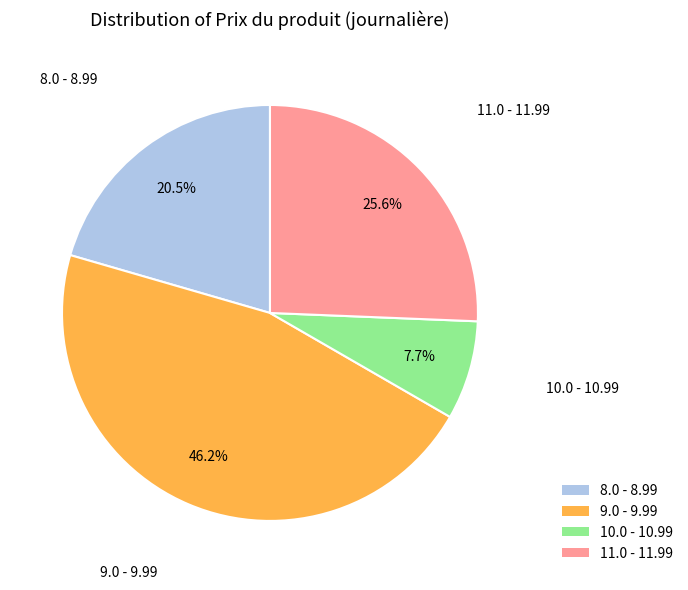

Count the number of slices in the pie.

4